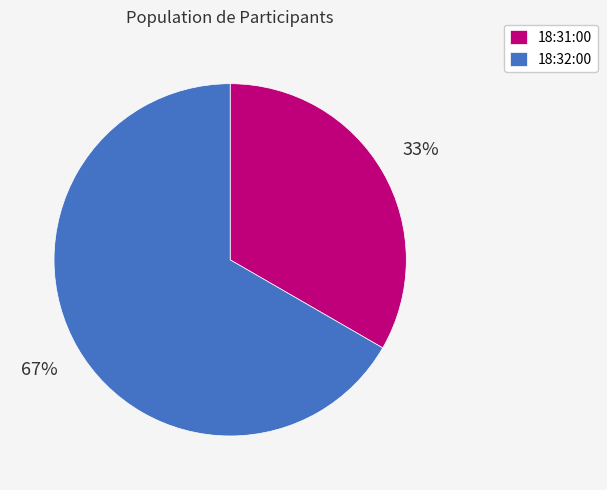

Is it true that 18:31:00 is 27% of the pie?

False